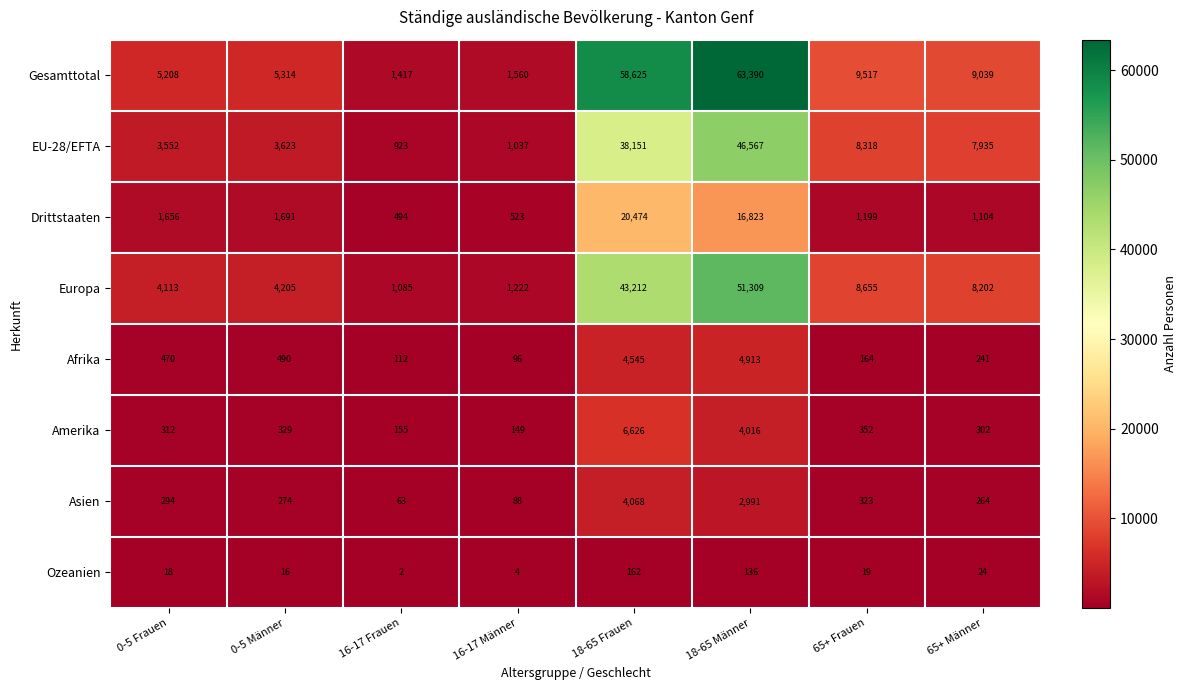

Count the number of data series in this chart.

8